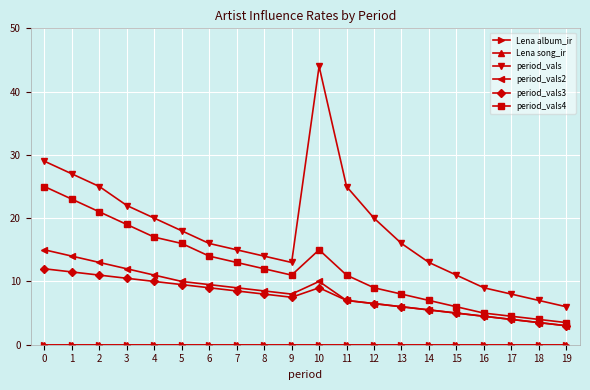

At 7, list the series in order from smallest to largest.

Lena album_ir, Lena song_ir, period_vals3, period_vals2, period_vals4, period_vals